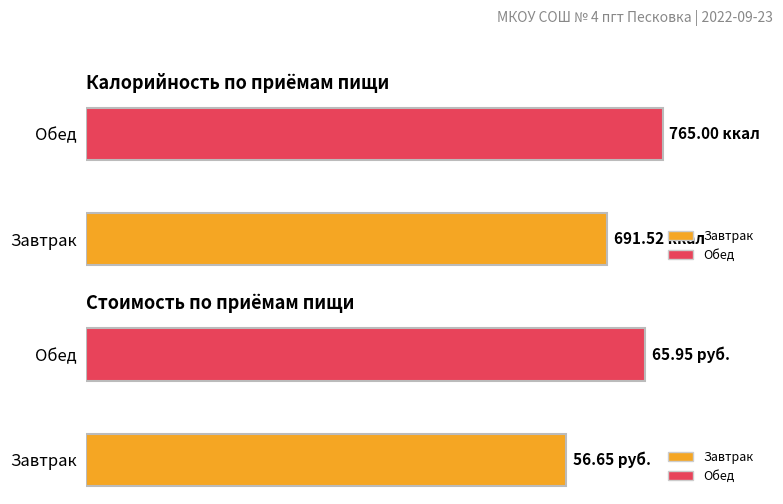

What is the minimum value shown in the chart?

56.6